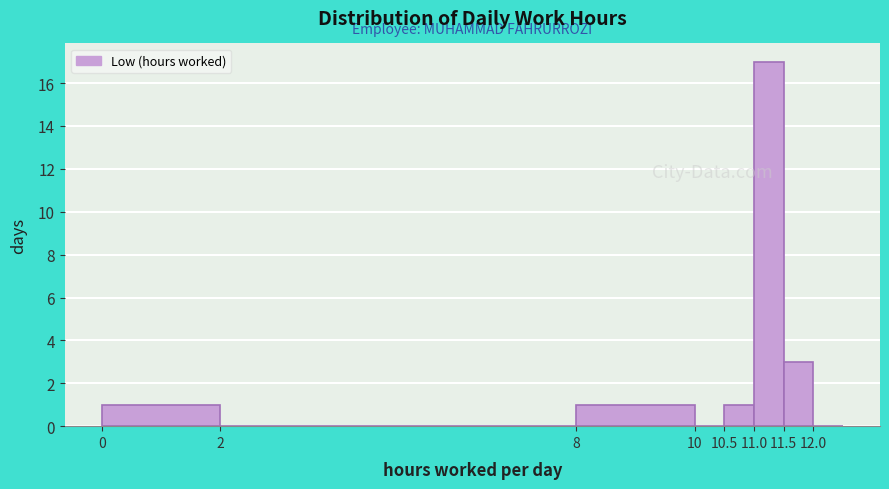

What is the height of the bar covering 8.0 to 10.0 on the x-axis? The values are not printed on the chart, so give them approximately, as read against the axis.

1